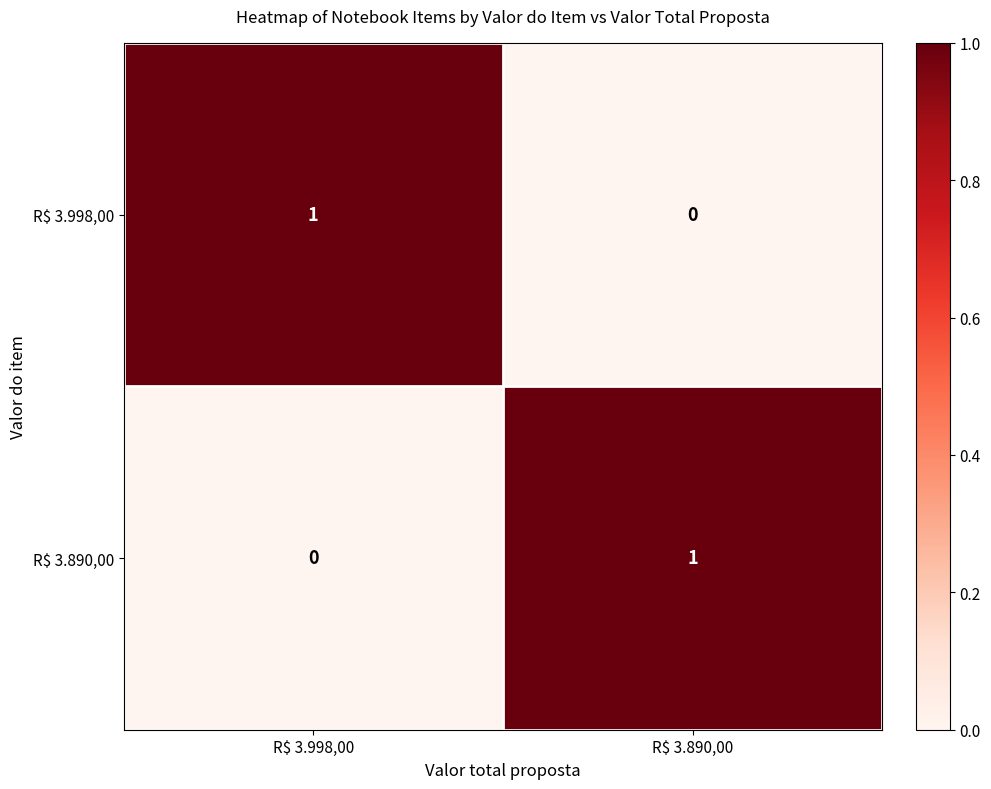

Reading left to right, list all the values displayed in this chart.

R$ 3.998,00: 1	0
R$ 3.890,00: 0	1